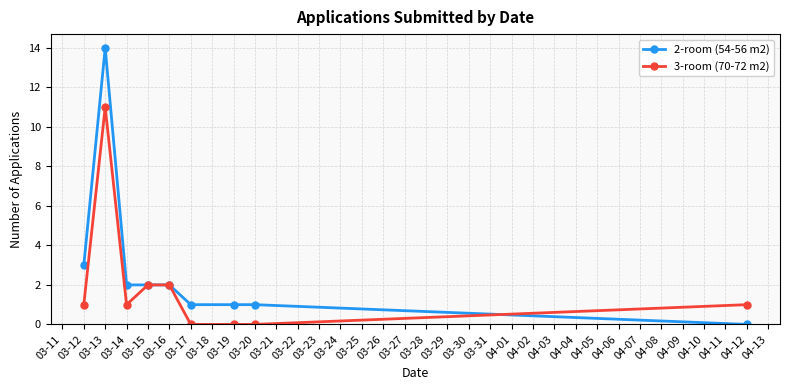

Where is the first local maximum for 3-room (70-72 m2)?

03-13